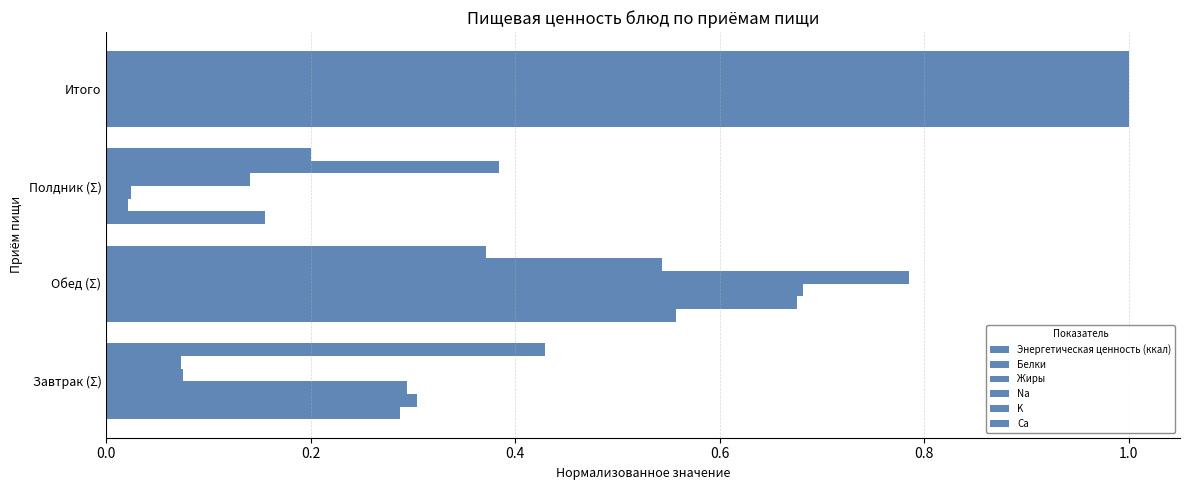

Count the number of data series in this chart.

6